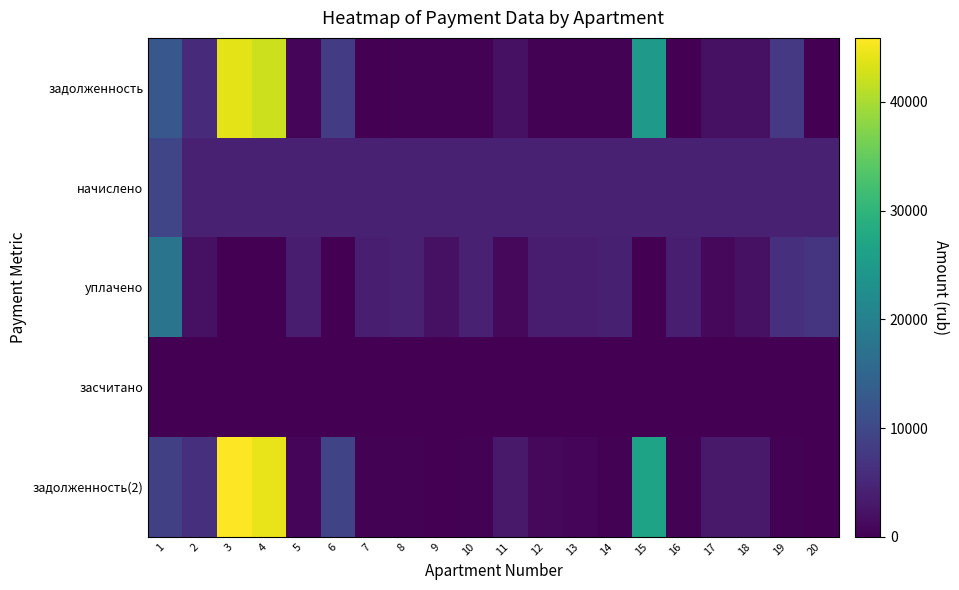

Which category has the highest value across all series?

3